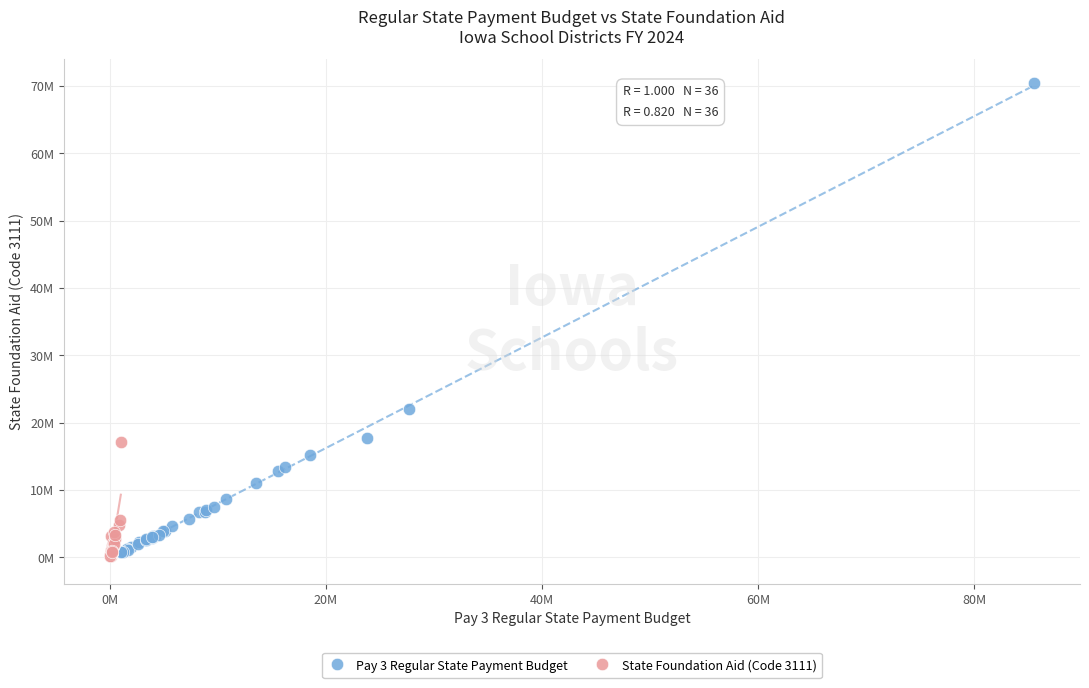

What are all the series names shown in the legend?

Pay 3 Regular State Payment Budget, State Foundation Aid (Code 3111)